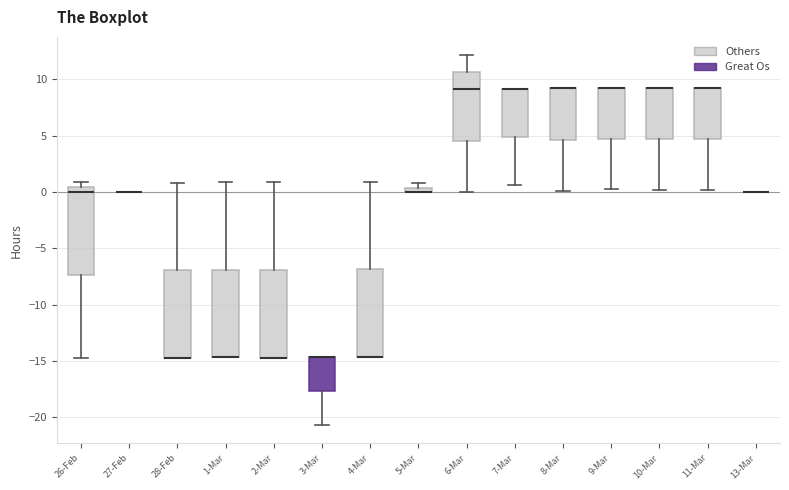

Where does the upper whisker of the box for 2-Mar end on the y-axis? The values are not printed on the chart, so give them approximately, as read against the axis.

1.0